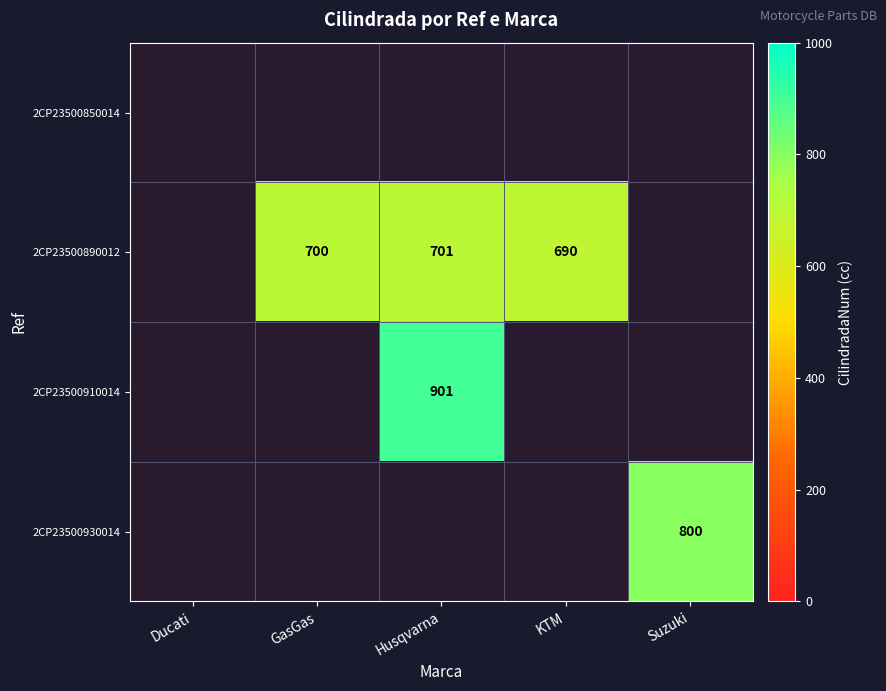

The value of 2CP23500930014 at Suzuki is 488. True or false?

False